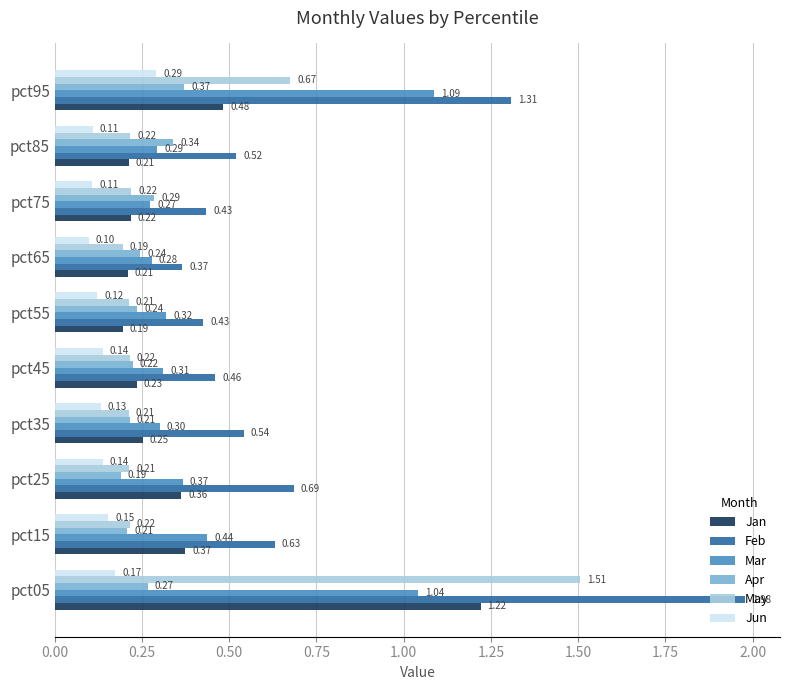

Between pct25 and pct55, which series saw the biggest shift?

Feb